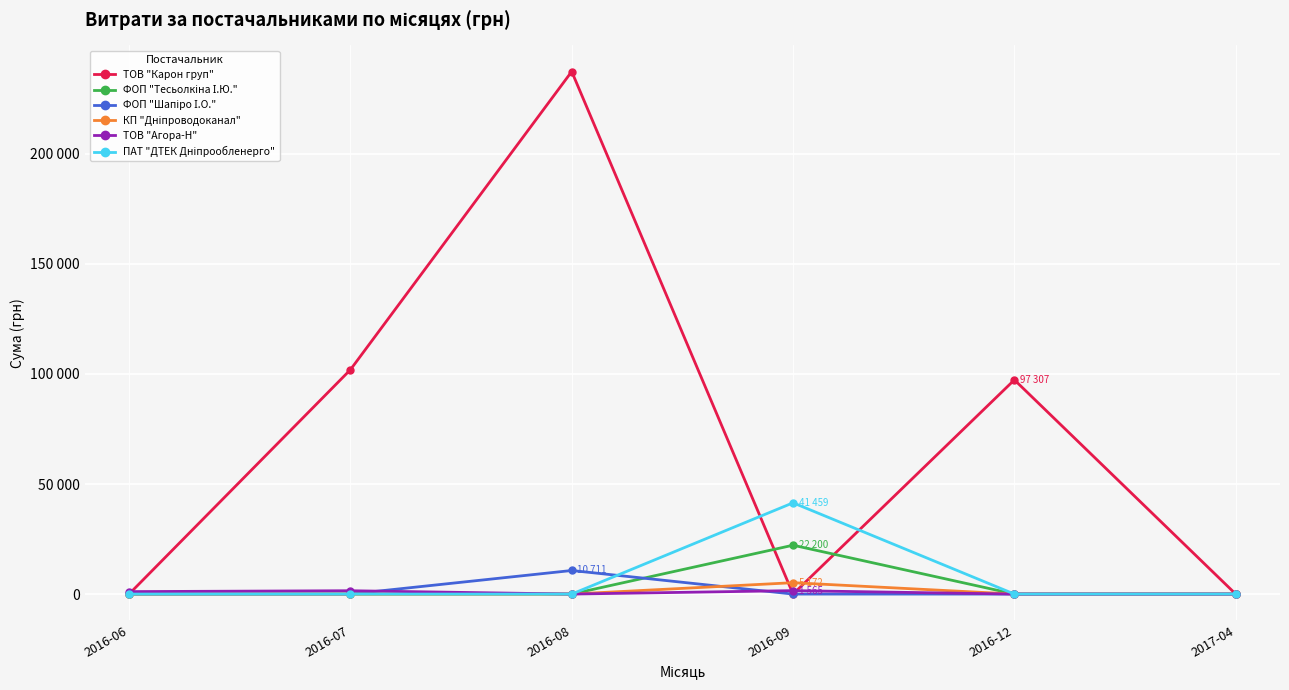

Is this an area chart (filled region under the line)?

No